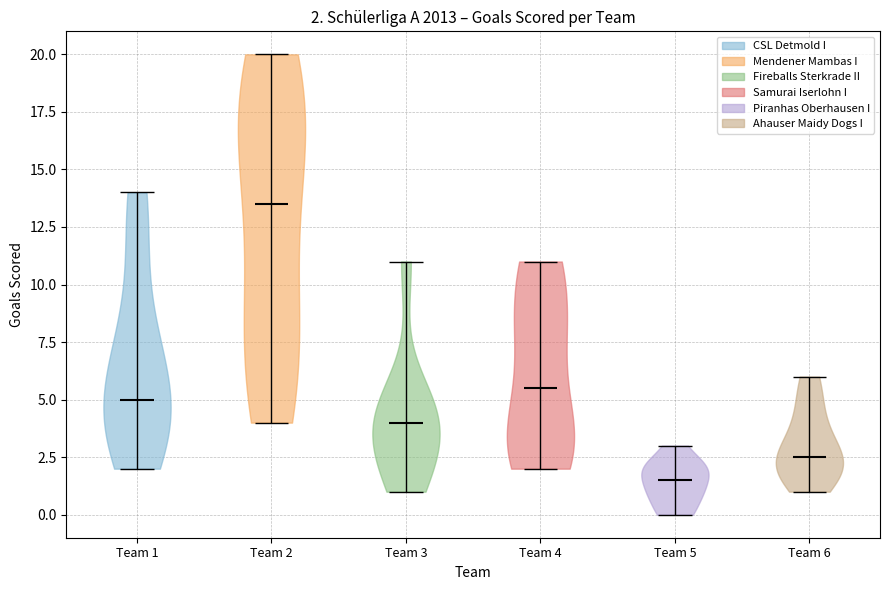

Which violin has the highest median line?

Team 2